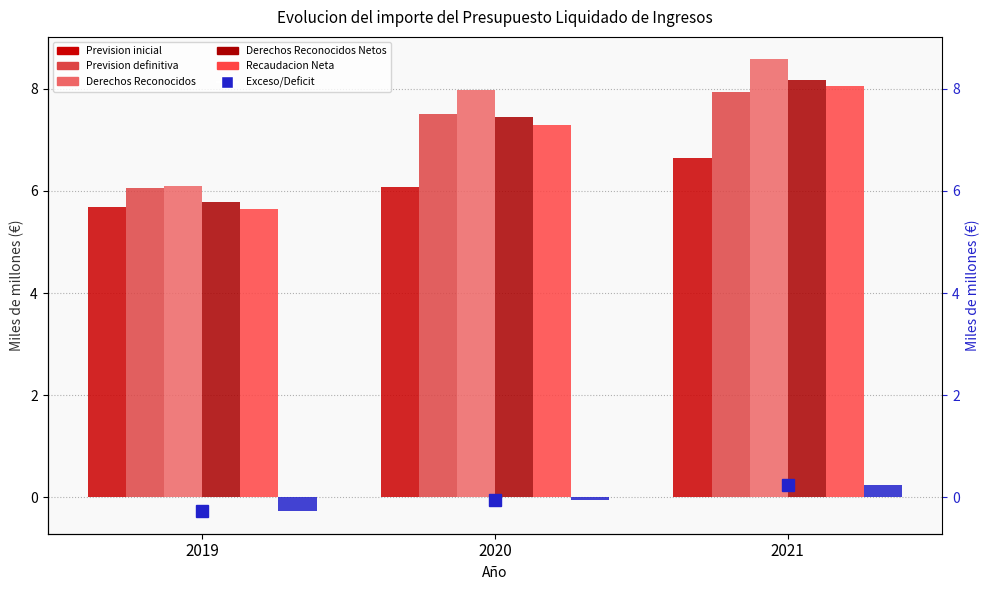

What is the value of the Prevision definitiva bar at the 1st from the left?

6.1